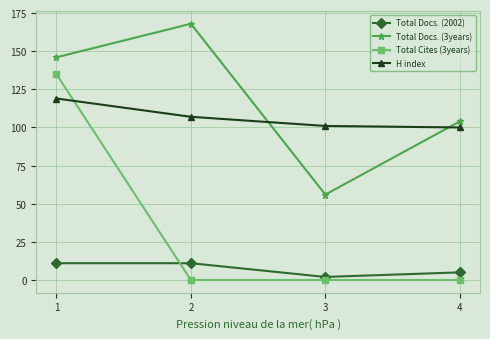

What value does the H index series have at 1?

119